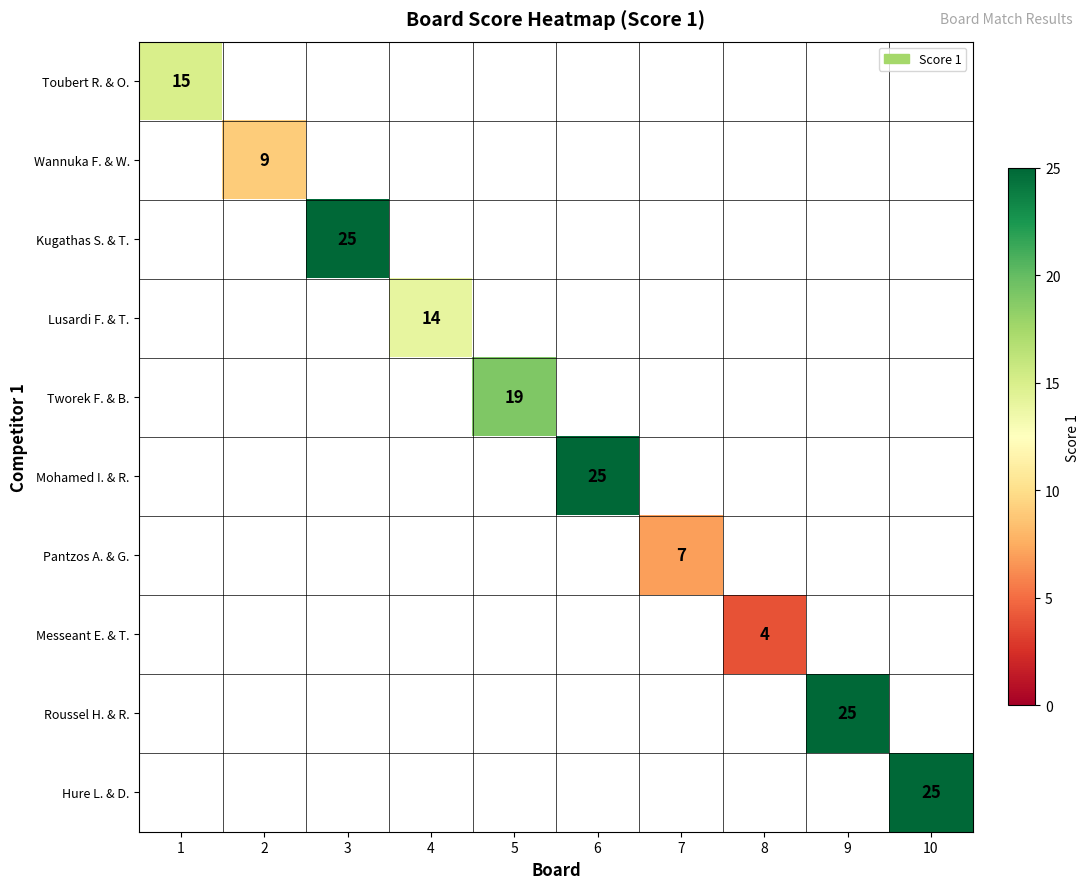

The Mohamed I. & R. series shows 25 at 6. True or false?

True